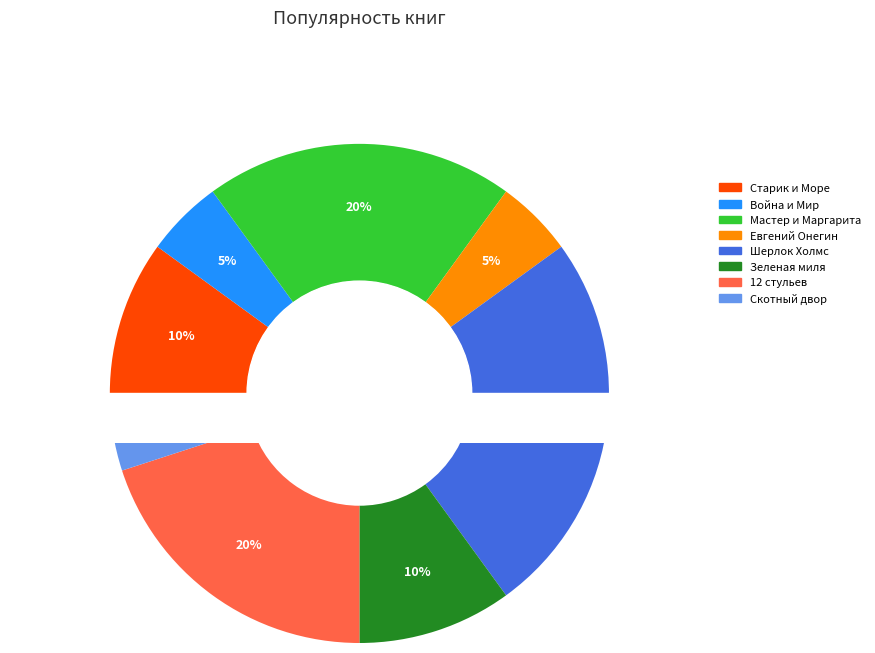

Is Война и Мир the majority of the pie?

No